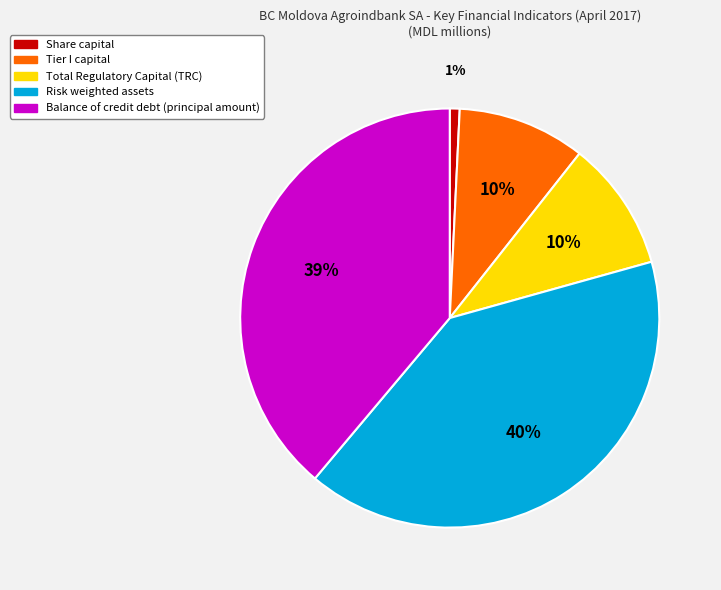

What is the ratio of the value at Tier I capital to the value at Total Regulatory Capital (TRC)?

1.0